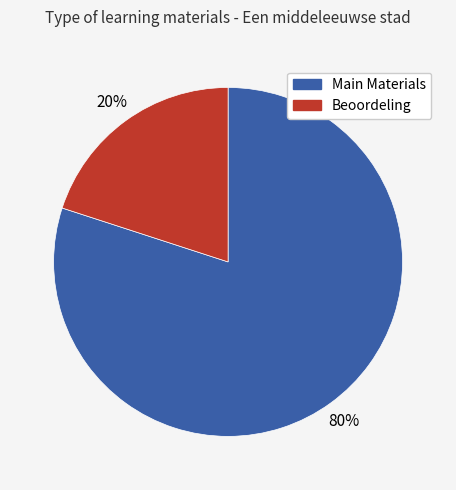

How many segments does this pie chart have?

2